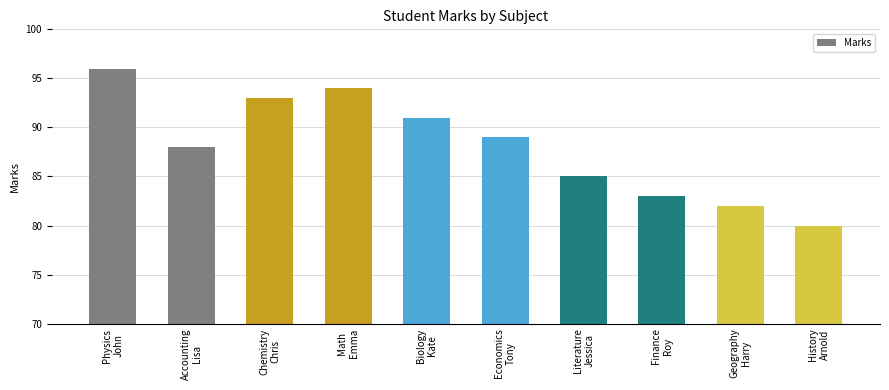

At which category does the chart reach its minimum across all series?

History
Arnold